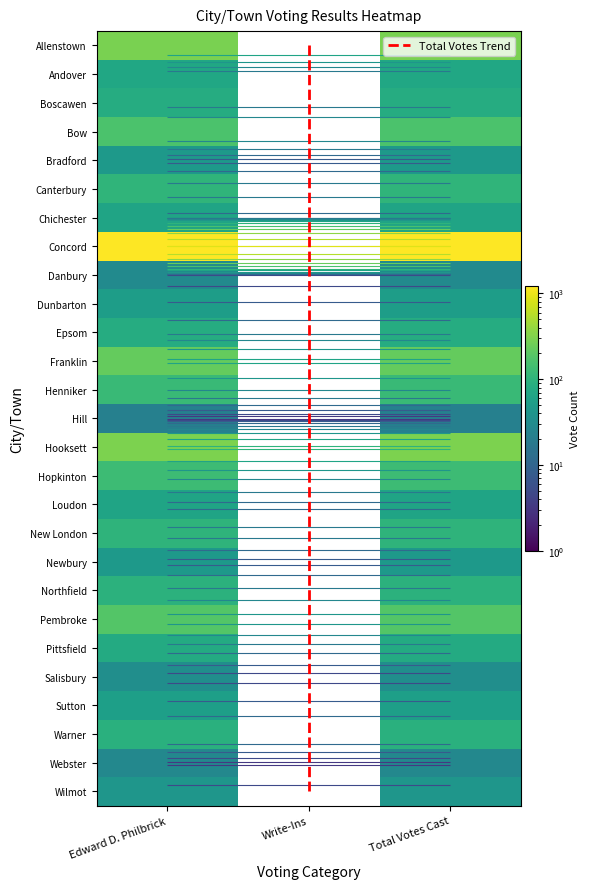

What is the sum of the Chichester values at Write-Ins and Edward D. Philbrick?

22